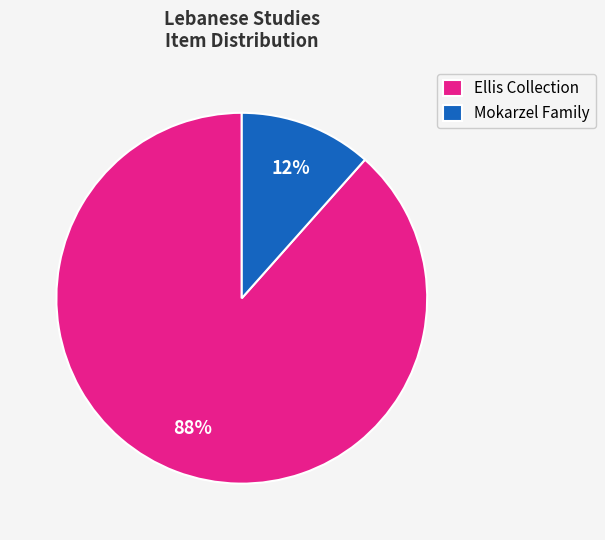

Which category has the smallest portion of the pie?

Mokarzel Family